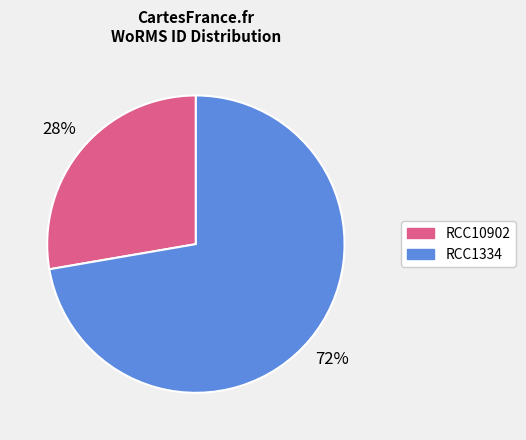

True or false: RCC1334 accounts for 60% of the total.

False